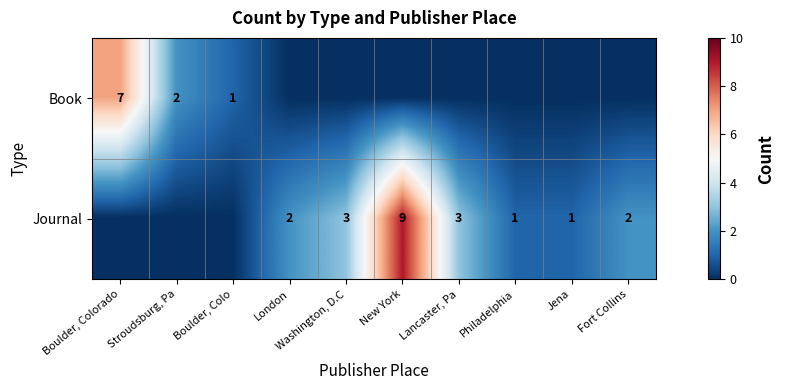

Is it true that Journal equals 2 at London?

True